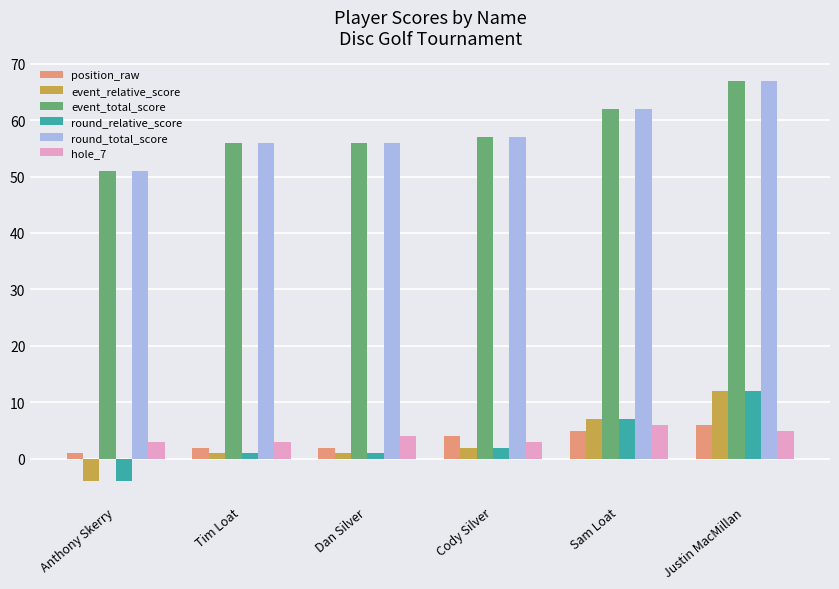

Reading left to right, list all the values displayed in this chart.

position_raw: Anthony Skerry=1	Tim Loat=2	Dan Silver=2	Cody Silver=4	Sam Loat=5	Justin MacMillan=6
event_relative_score: Anthony Skerry=-4	Tim Loat=1	Dan Silver=1	Cody Silver=2	Sam Loat=7	Justin MacMillan=12
event_total_score: Anthony Skerry=51	Tim Loat=56	Dan Silver=56	Cody Silver=57	Sam Loat=62	Justin MacMillan=67
round_relative_score: Anthony Skerry=-4	Tim Loat=1	Dan Silver=1	Cody Silver=2	Sam Loat=7	Justin MacMillan=12
round_total_score: Anthony Skerry=51	Tim Loat=56	Dan Silver=56	Cody Silver=57	Sam Loat=62	Justin MacMillan=67
hole_7: Anthony Skerry=3	Tim Loat=3	Dan Silver=4	Cody Silver=3	Sam Loat=6	Justin MacMillan=5